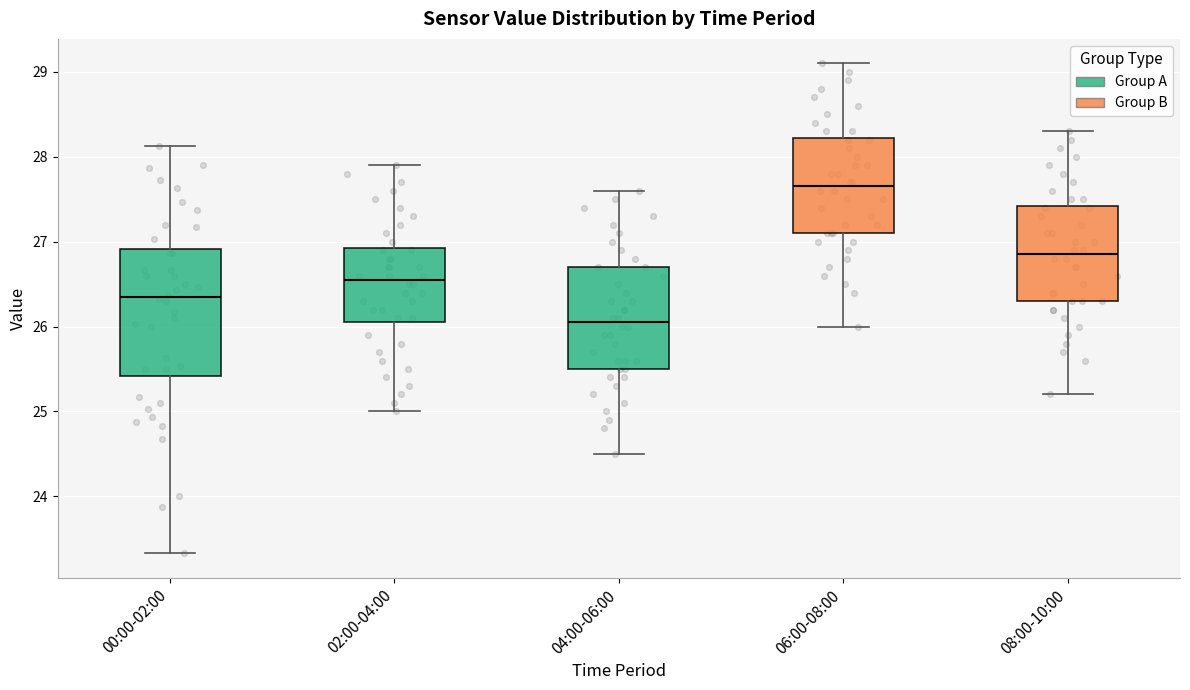

Reading left to right, read every box against the y-axis: the position of its median line, the range the box covers, and the ends of its whiskers. The values are not printed on the chart, so give them approximately, as read against the axis.

00:00-02:00: median 26.4, box 25.4 to 26.9, whiskers 23.3 to 28.1
02:00-04:00: median 26.6, box 26.1 to 26.9, whiskers 25.0 to 27.9
04:00-06:00: median 26.1, box 25.5 to 26.7, whiskers 24.5 to 27.6
06:00-08:00: median 27.7, box 27.1 to 28.2, whiskers 26.0 to 29.1
08:00-10:00: median 26.9, box 26.3 to 27.4, whiskers 25.2 to 28.3